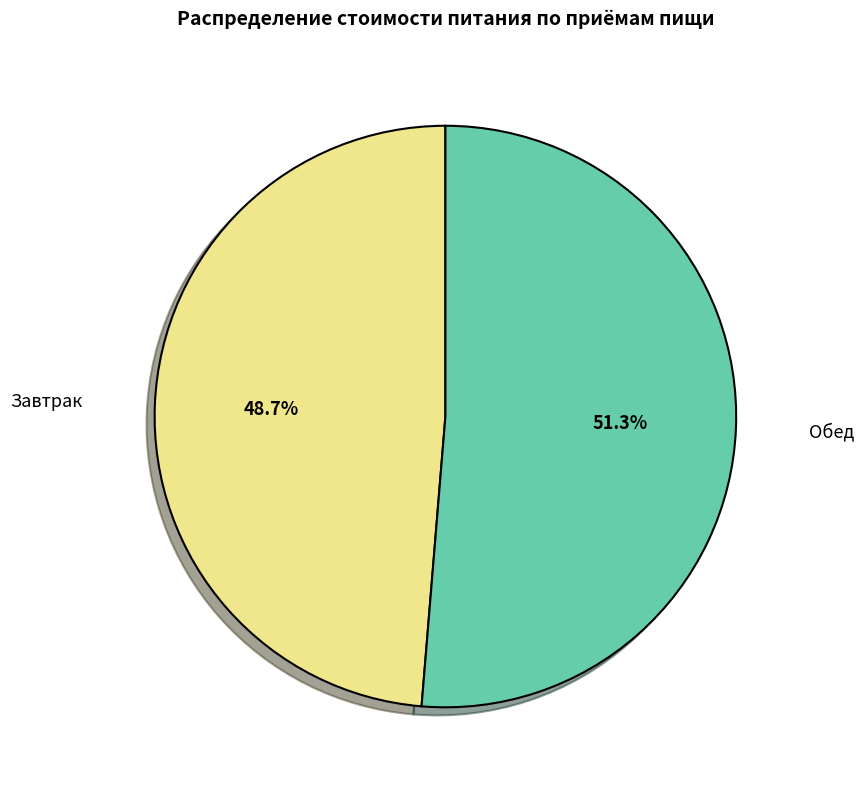

Rank the categories by value from highest to lowest.

Обед, Завтрак